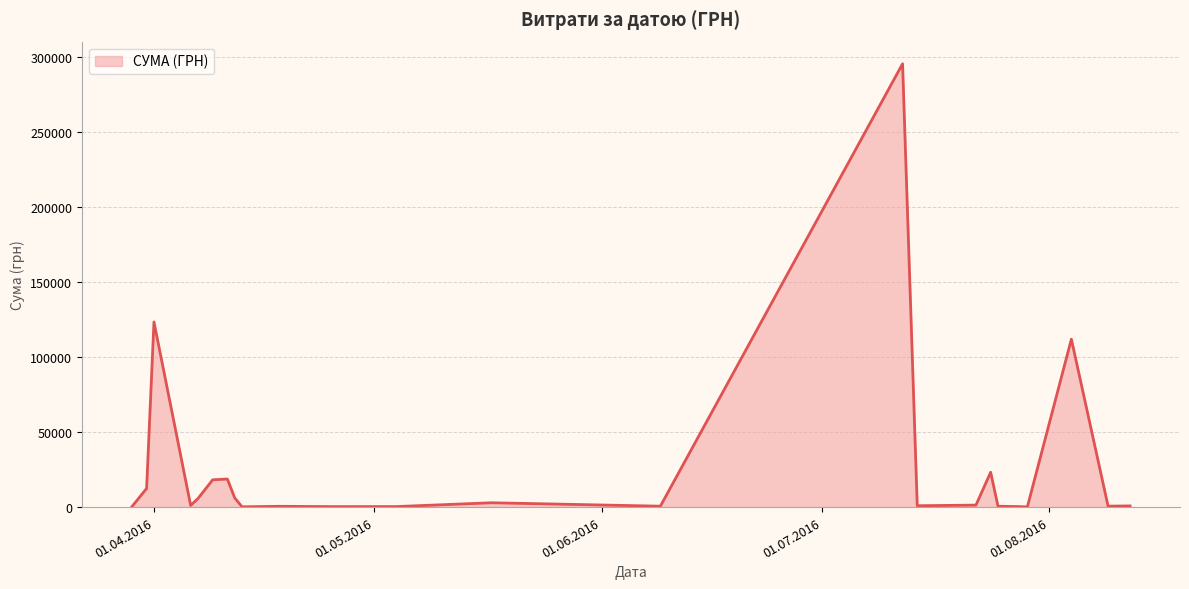

What is the greatest value displayed?

295638.6